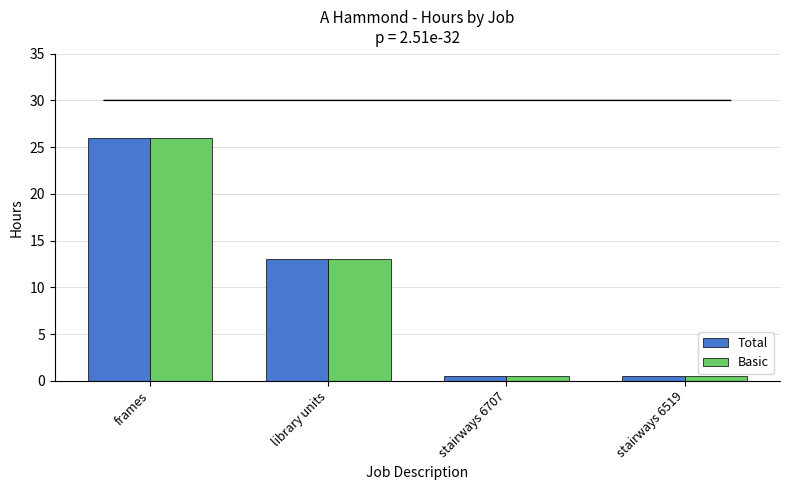

Reading left to right, list all the values displayed in this chart.

Total: frames=26.0	library units=13.0	stairways 6707=0.5	stairways 6519=0.5
Basic: frames=26.0	library units=13.0	stairways 6707=0.5	stairways 6519=0.5